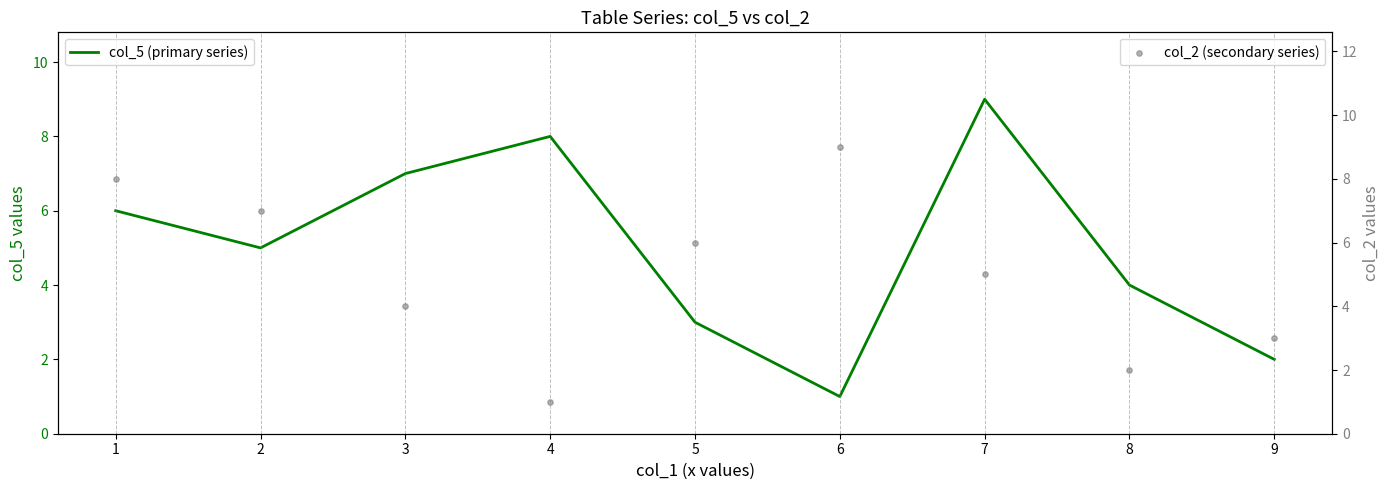

Which series has the largest total across all categories?

col_5 (primary series)